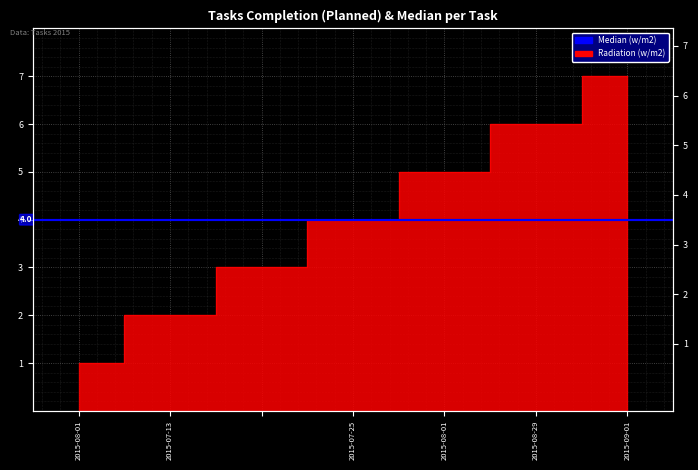

Does the chart display data point markers on the line(s)?

No